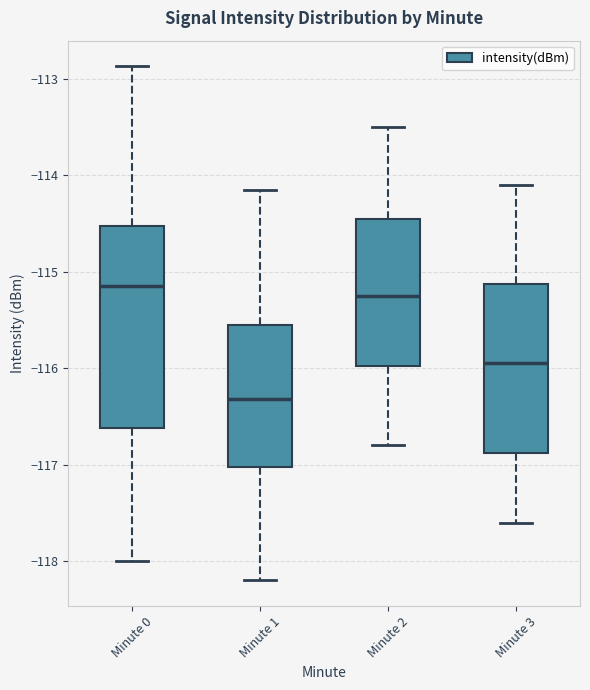

Which box is the tallest, from its lower edge to its upper edge?

Minute 0